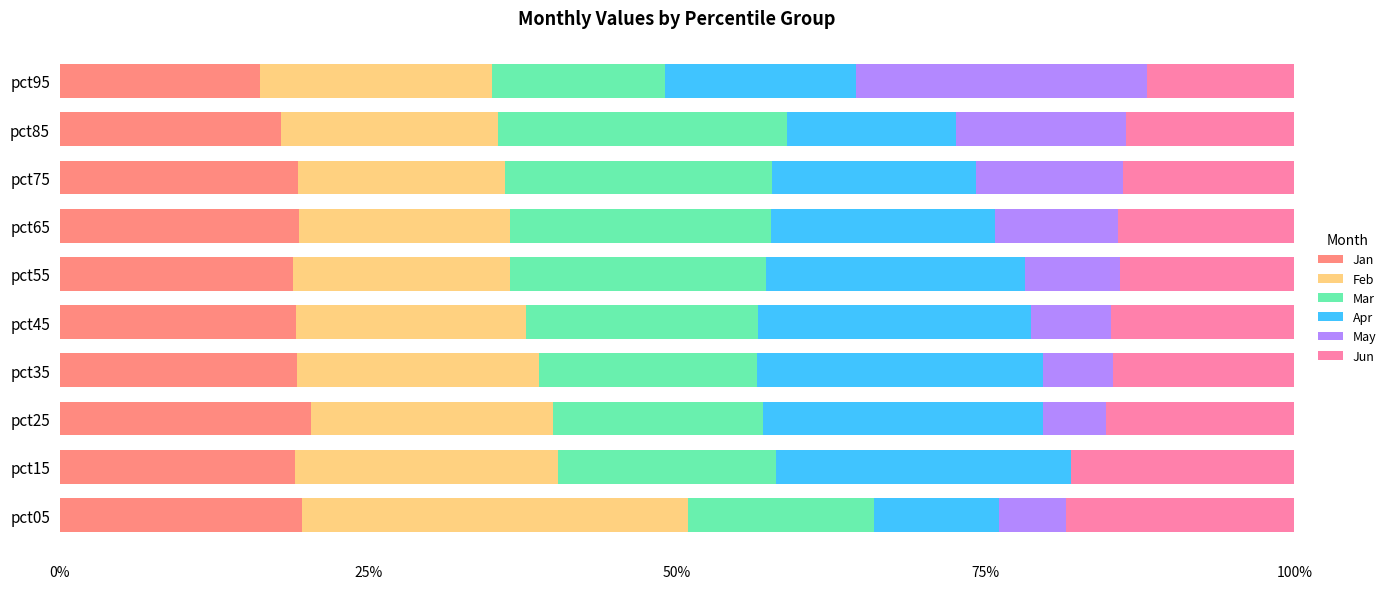

What is the total value across all series at pct45?

100.0